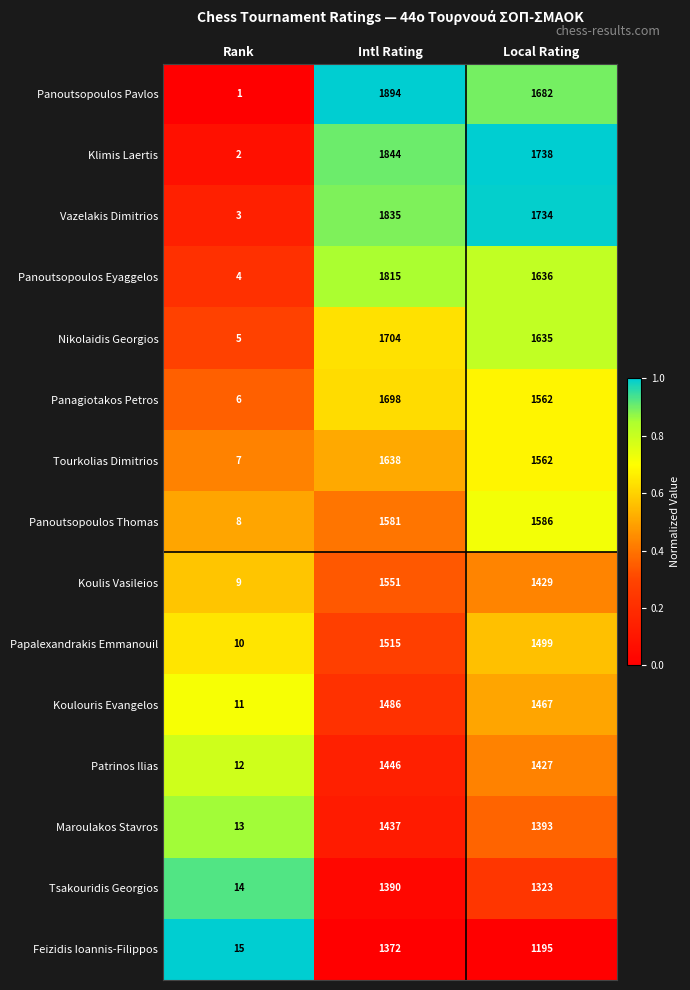

What is the spread (max minus min) of values at Local Rating?

543